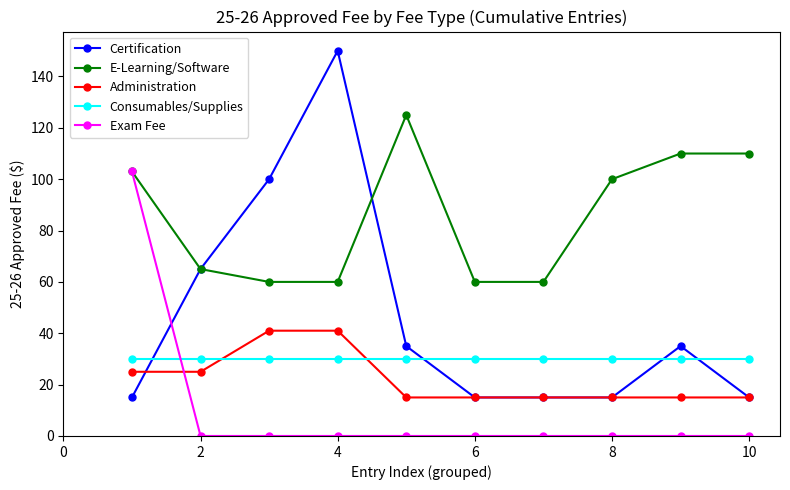

Count the number of data series in this chart.

5